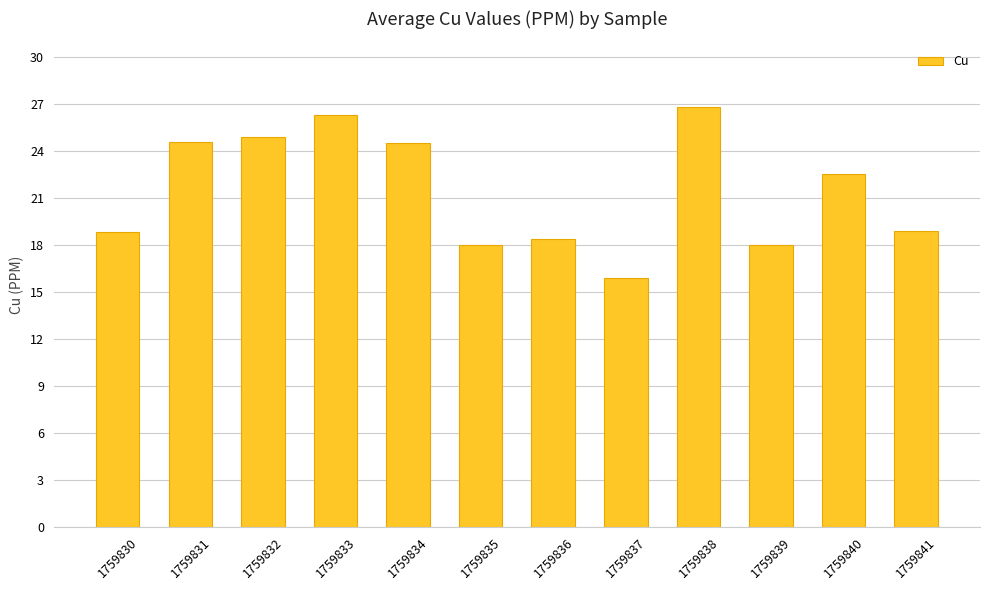

The value at 1759830 is 18.8. True or false?

True